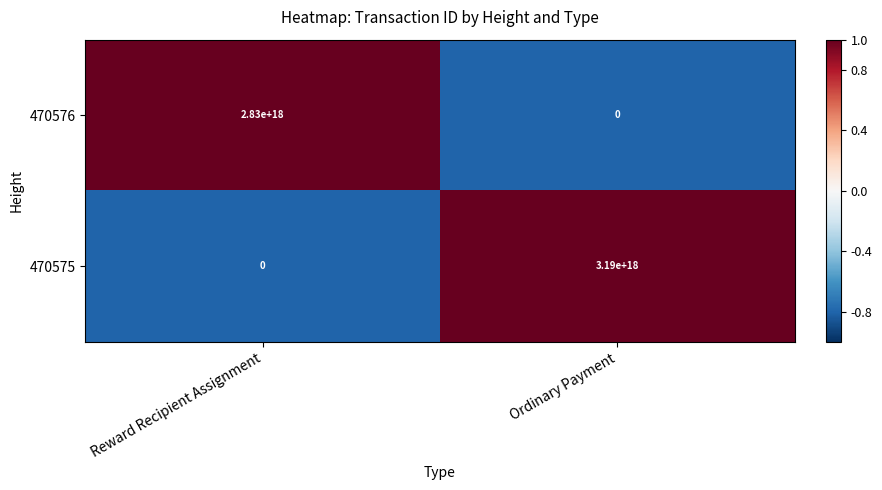

Is it true that 470575 equals 0 at Reward Recipient Assignment?

True